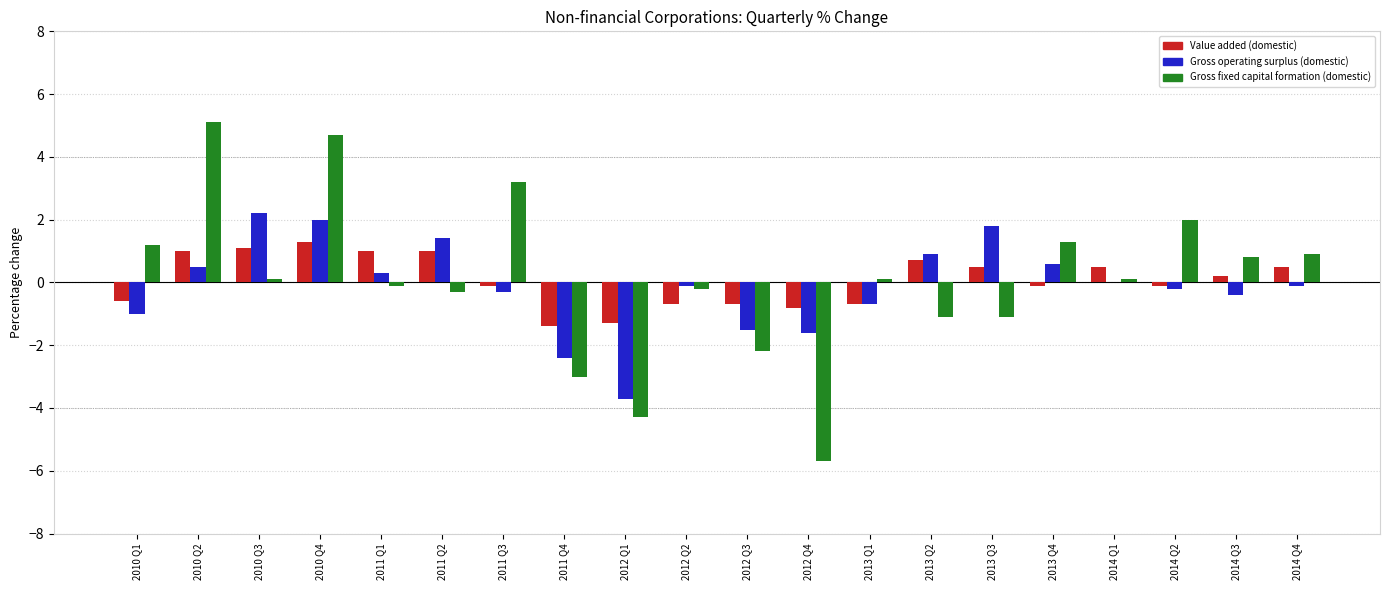

Which series changed the most between 2010 Q3 and 2014 Q3?

Gross operating surplus (domestic)